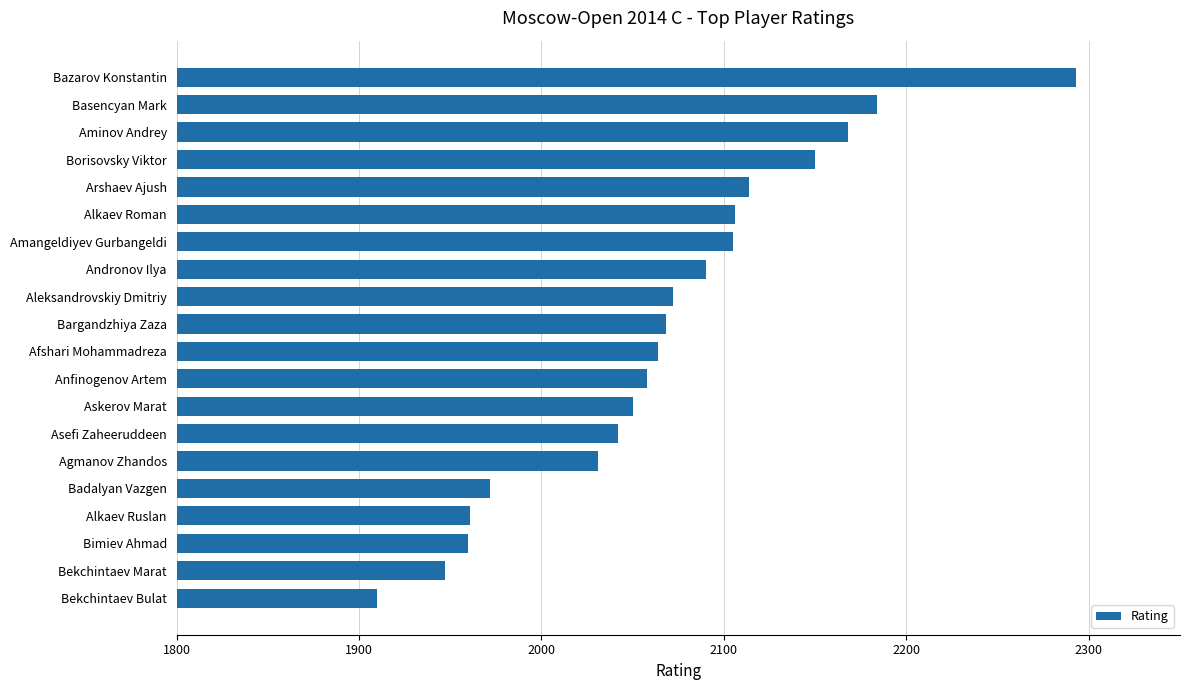

What is the change in value from Alkaev Ruslan to Aleksandrovskiy Dmitriy?

+111